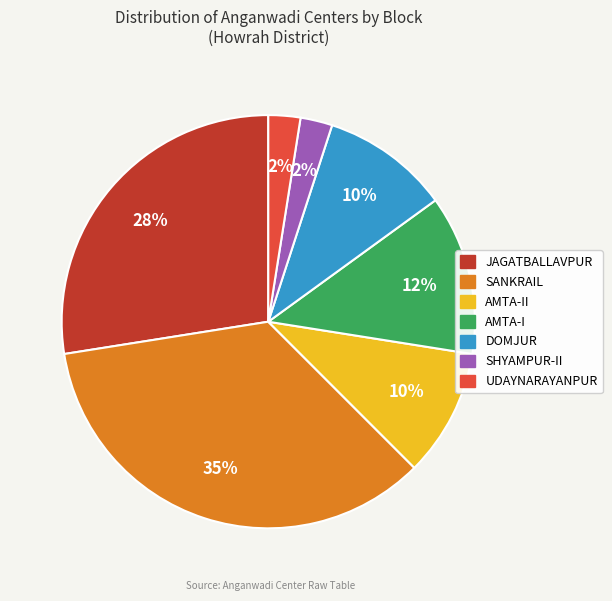

Is there a majority slice in this chart?

No